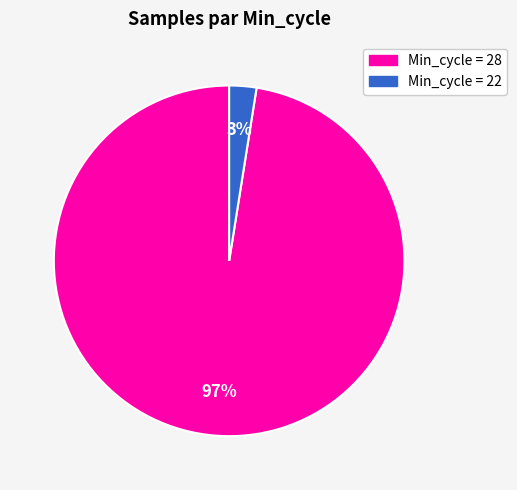

How many segments does this pie chart have?

2